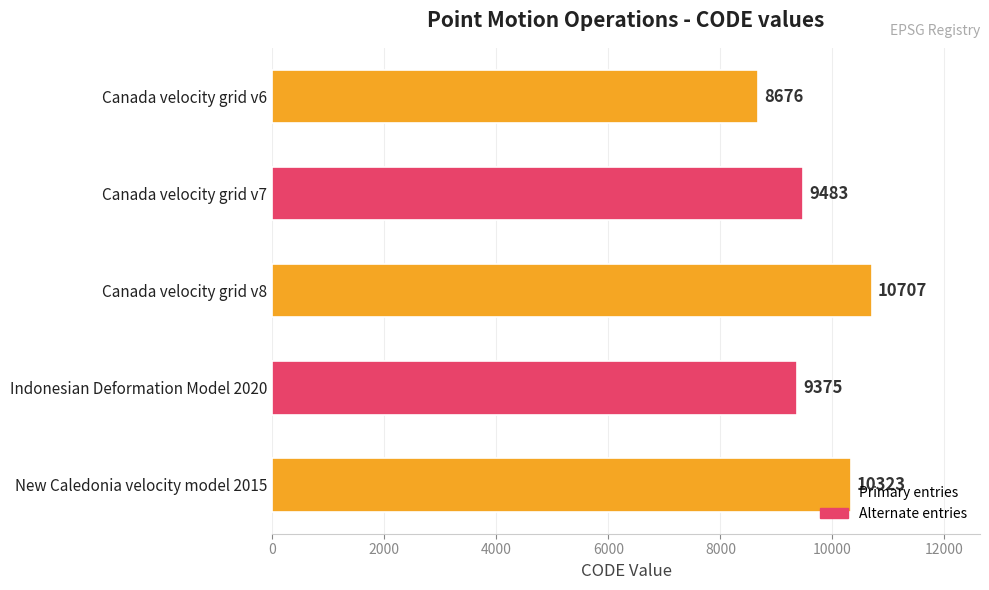

What value does the data have at New Caledonia velocity model 2015?

10323